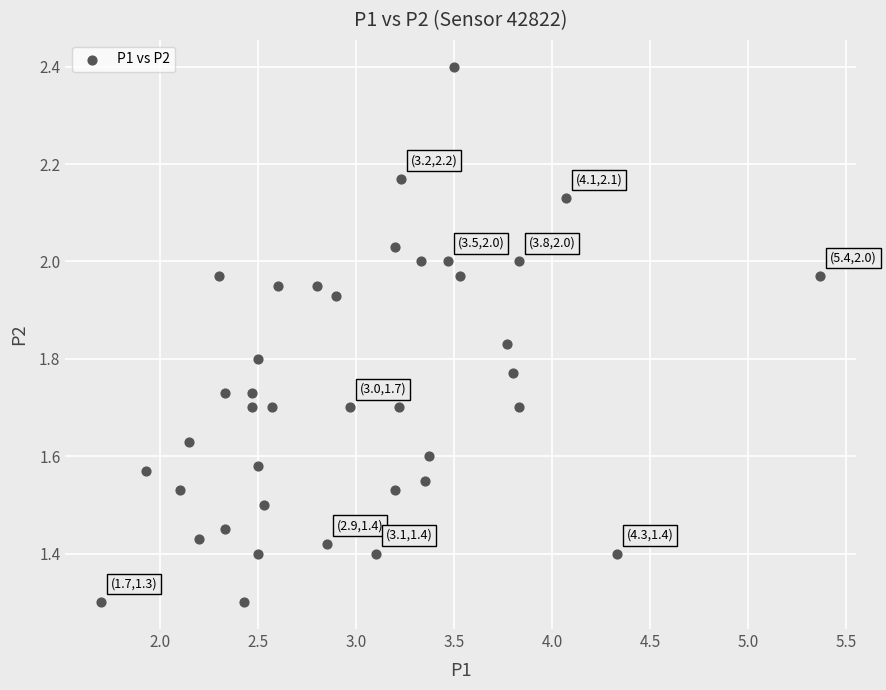

What is the range of Y values (max minus min)?

1.1